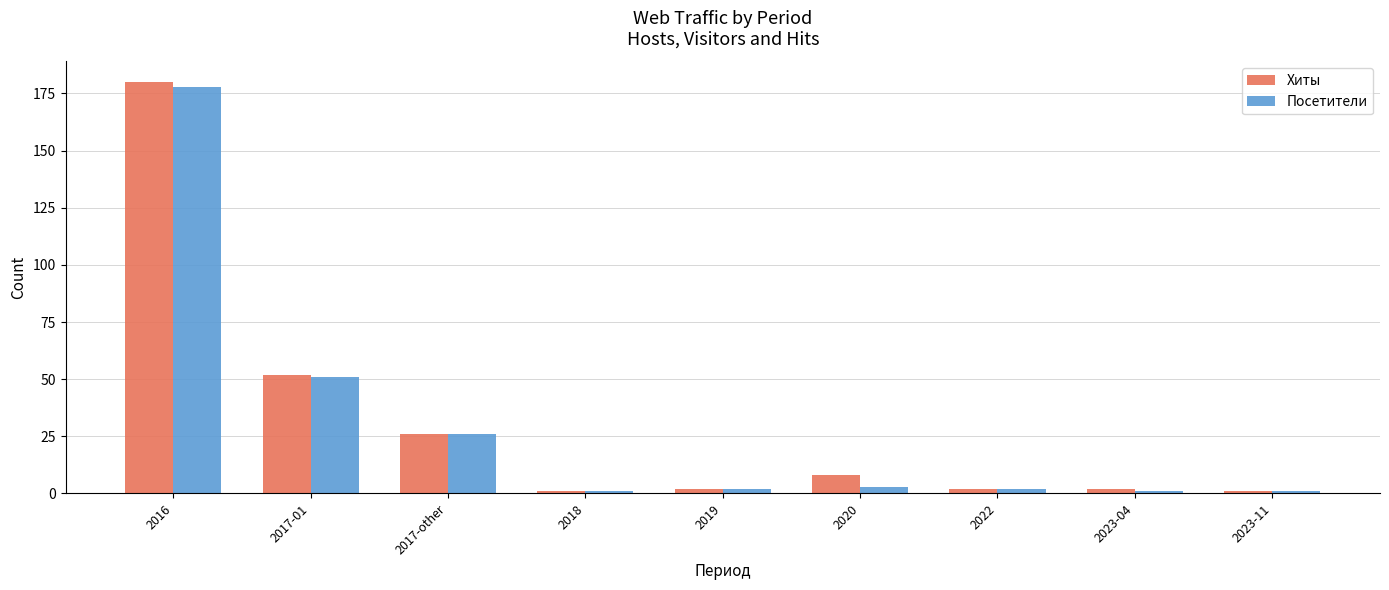

What is the label of the 1st bar from the right?

2023-11